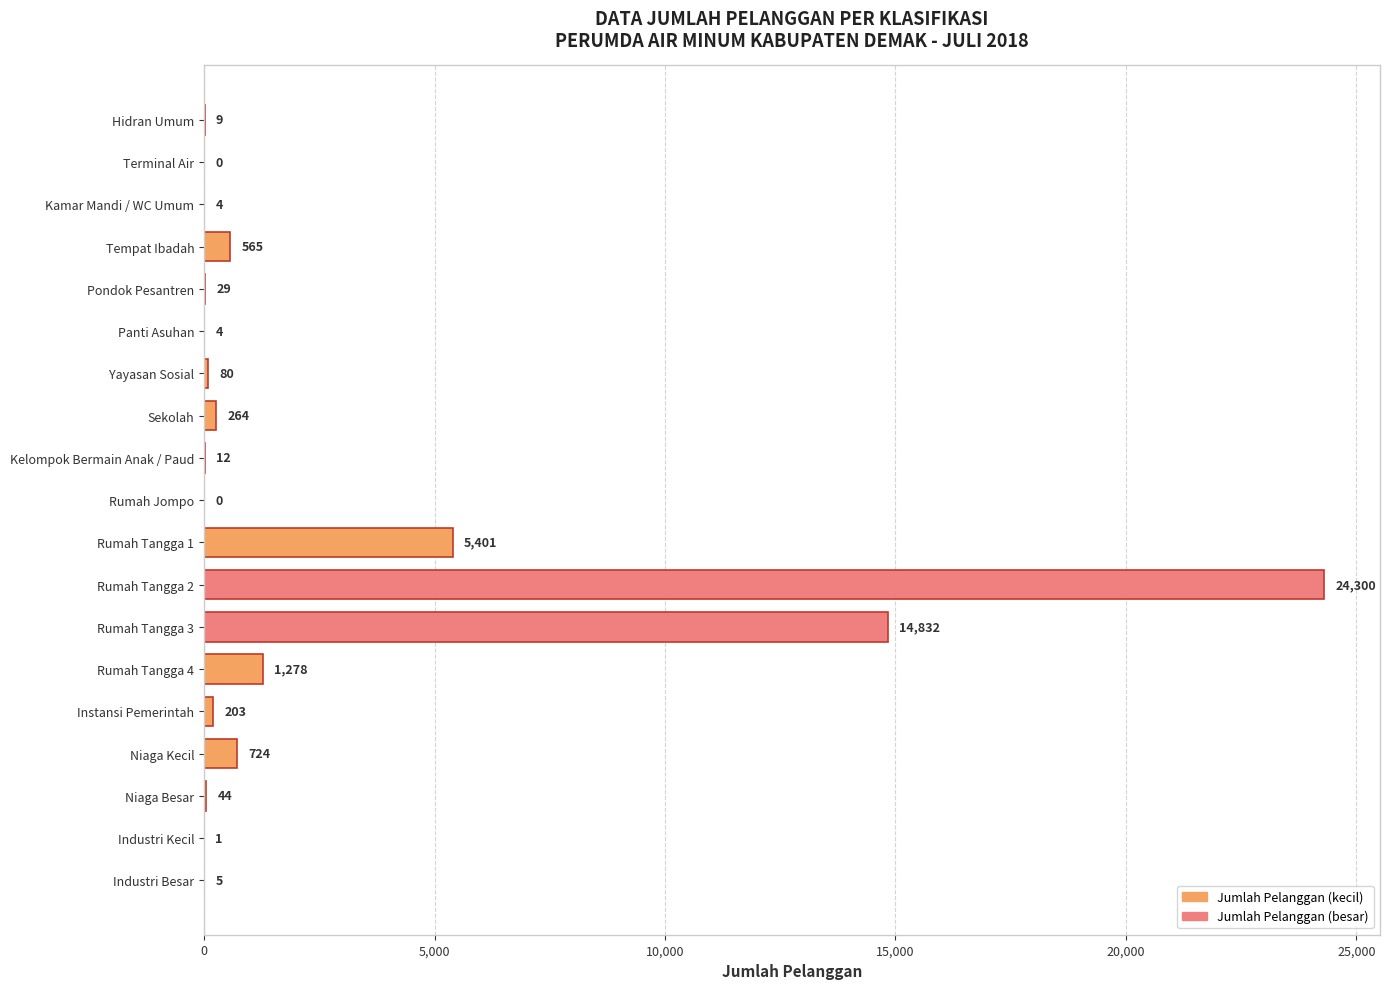

The chart shows a value of 4 at Kamar Mandi / WC Umum. True or false?

True